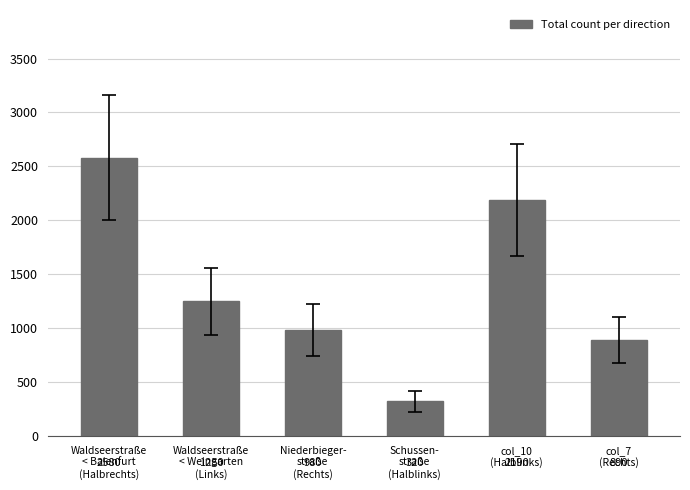

At which category does the chart reach its peak across all series?

Waldseerstraße
< Baienfurt
(Halbrechts)